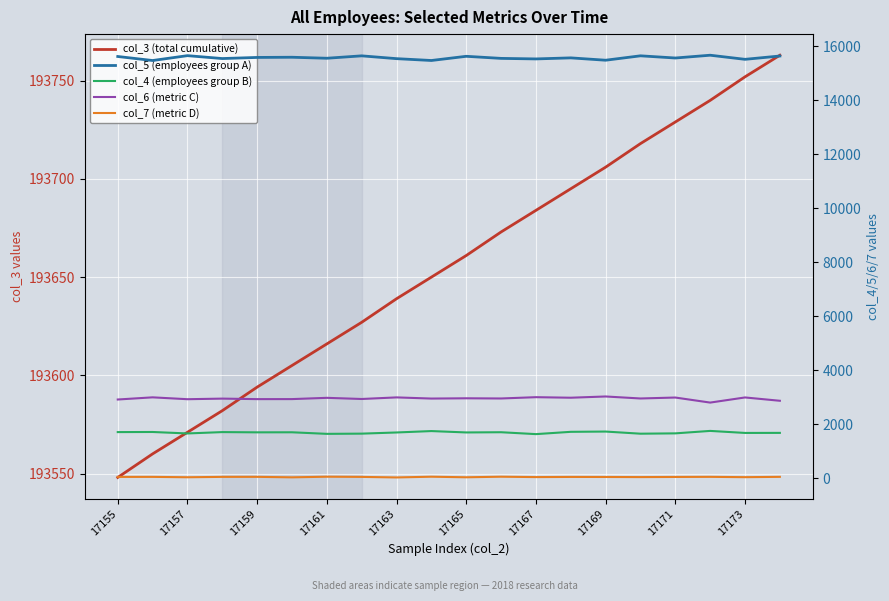

Does the chart display data point markers on the line(s)?

No